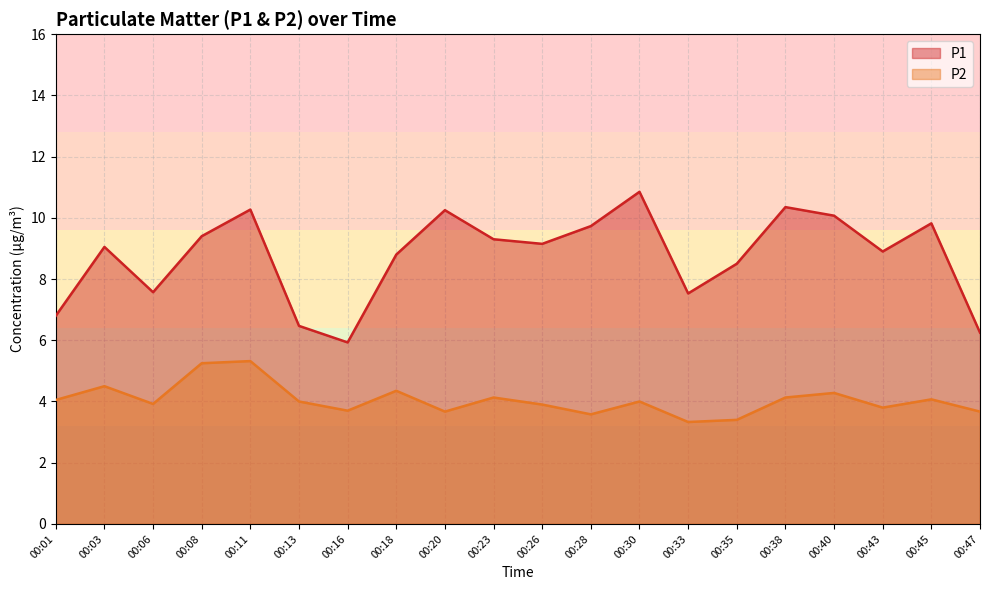

At how many categories does at least one series exceed 6?

19